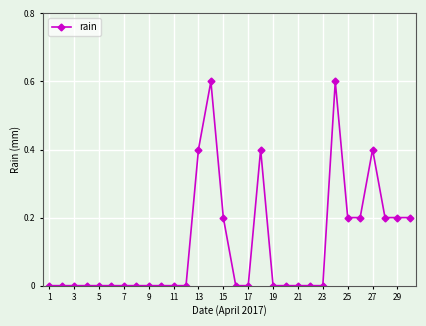

How many values are between 0 and 1?

30